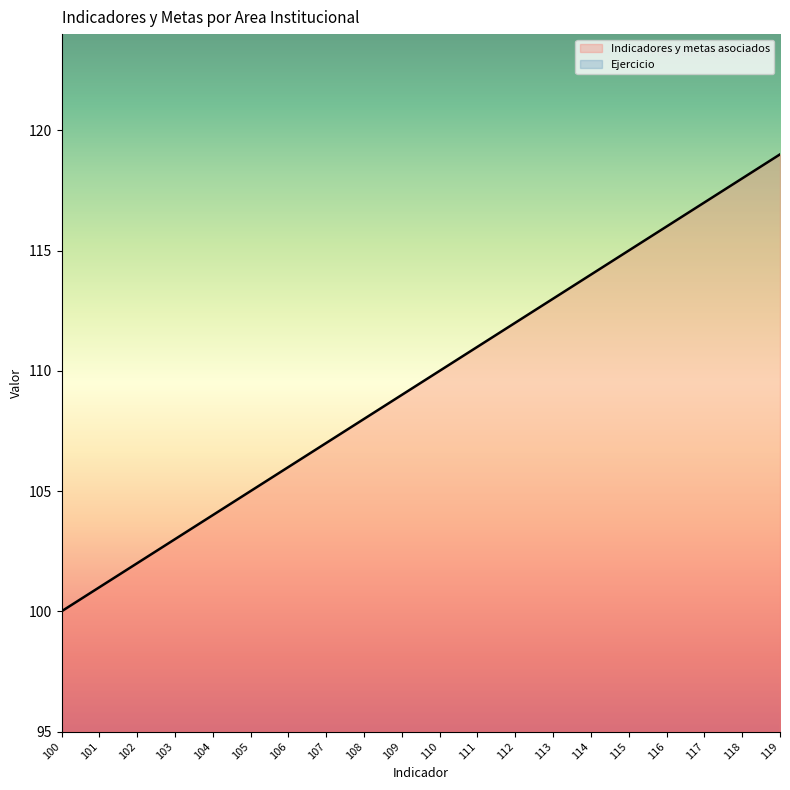

What is the maximum value for Indicadores y metas asociados?

119